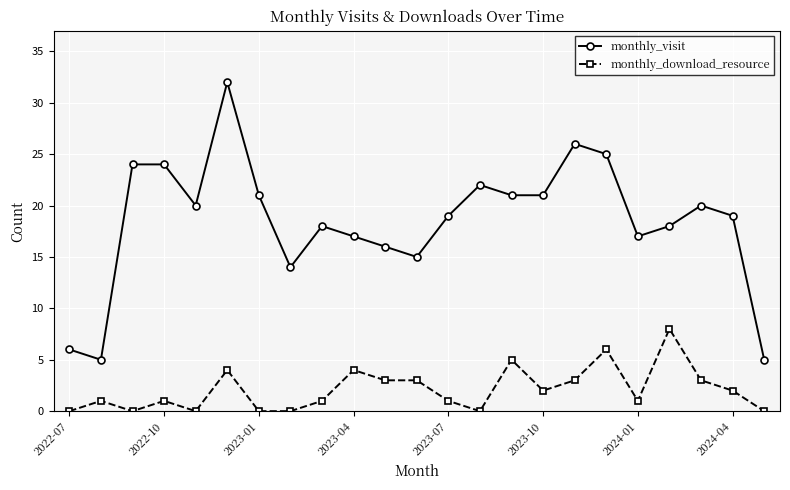

What is the highest value of the monthly_visit series?

32